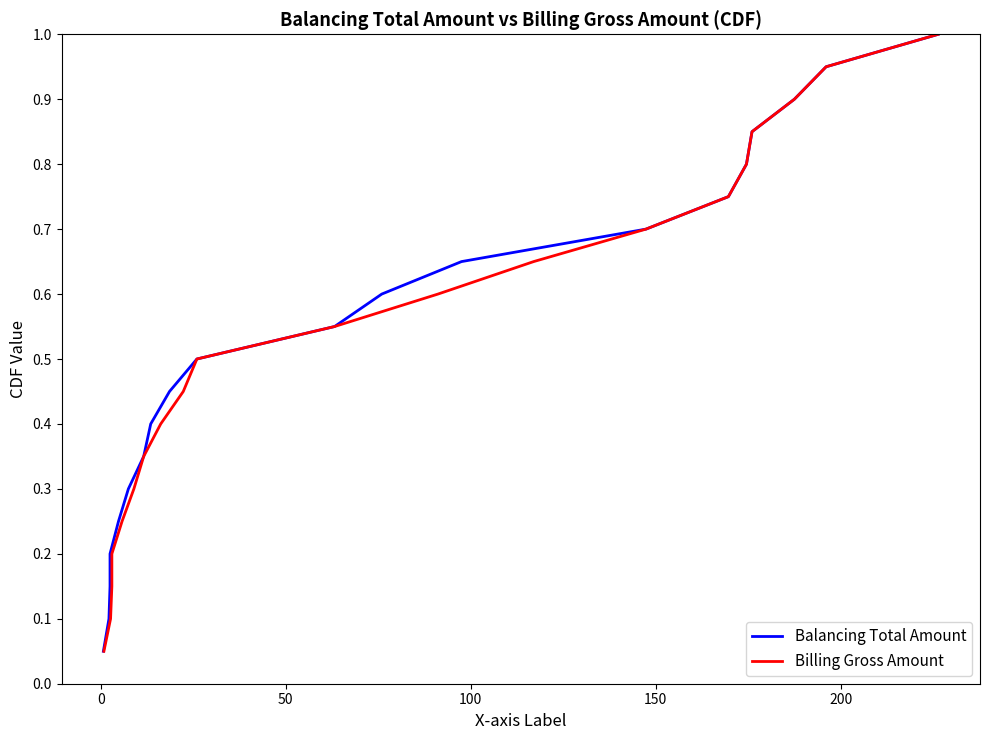

Count the number of data series in this chart.

2